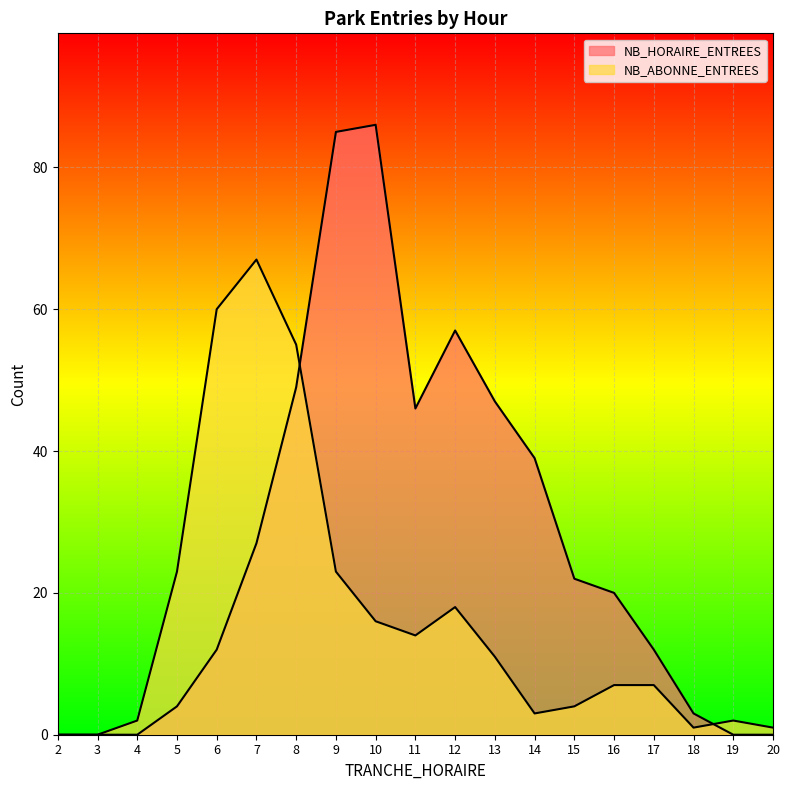

Where do NB_HORAIRE_ENTREES and NB_ABONNE_ENTREES first cross each other?

8 and 9